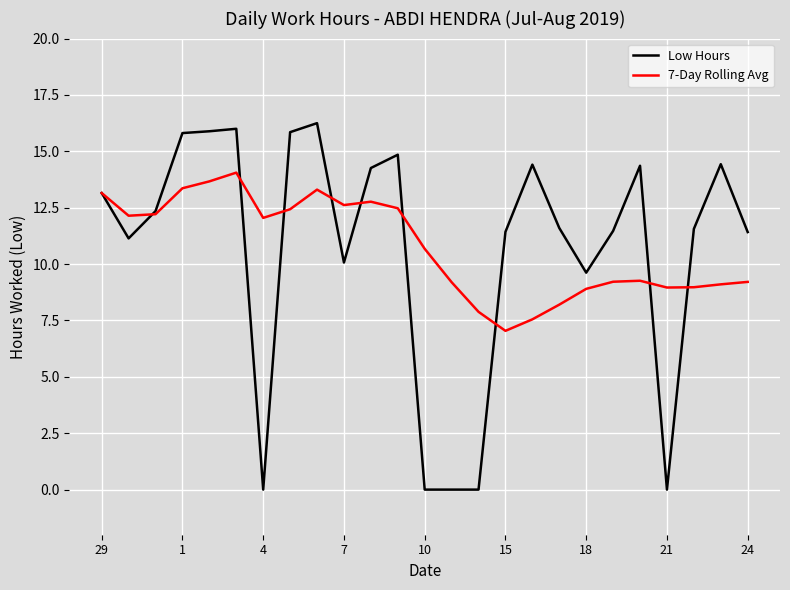

Which series has the widest spread of values?

Low Hours